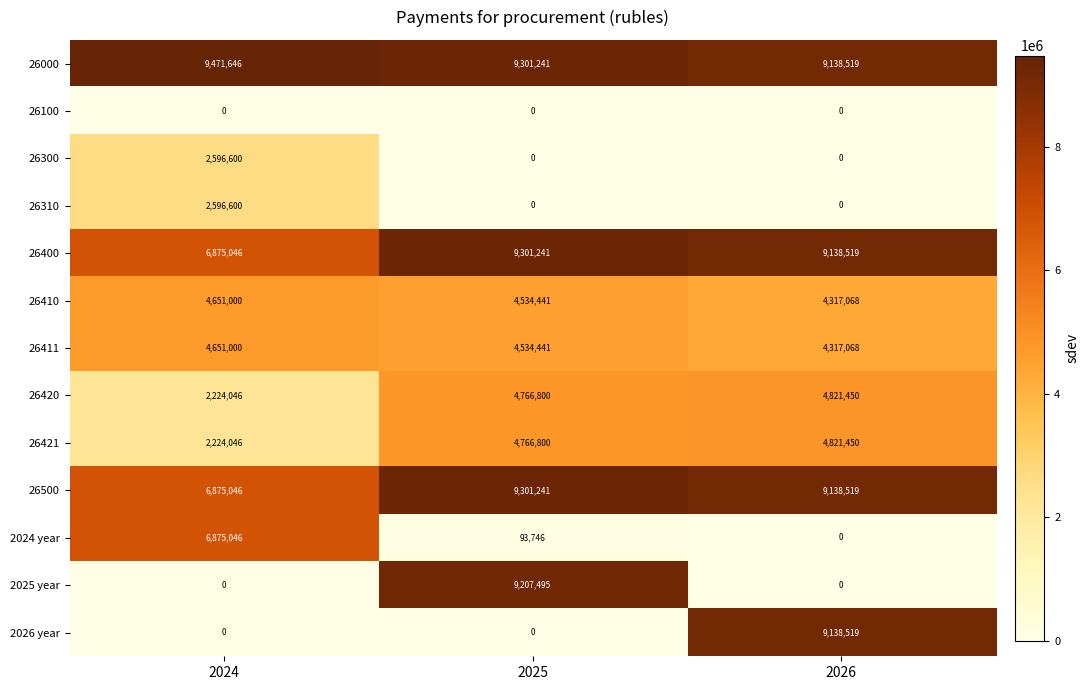

Which series has the largest range (max minus min)?

2025 year